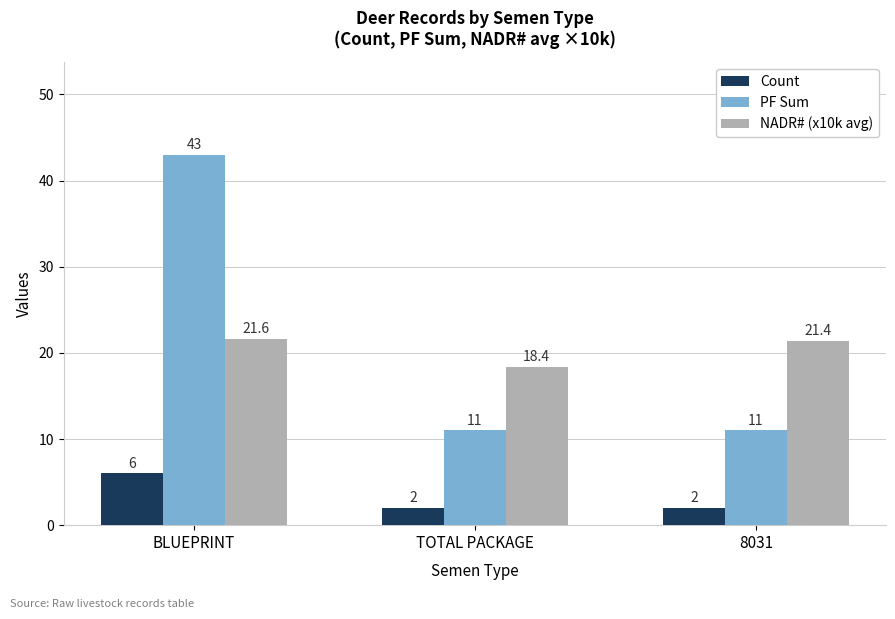

What is the approximate value of NADR# (x10k avg) at 8031?

21.4